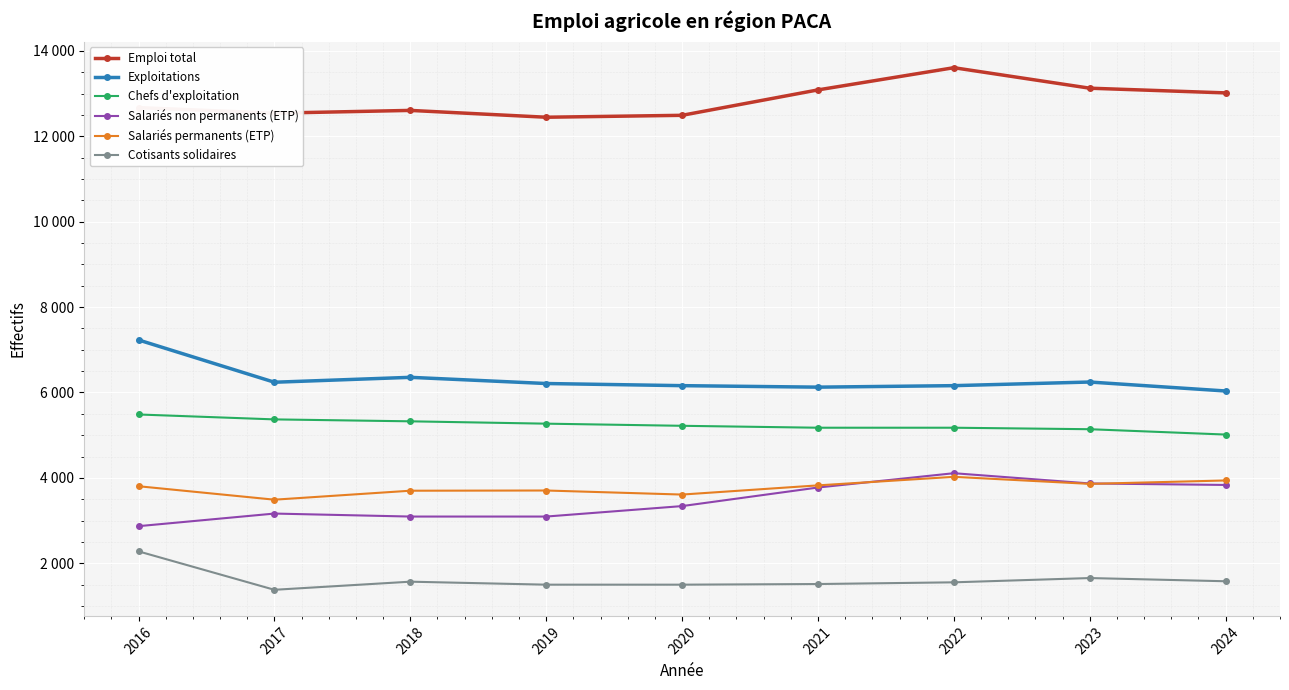

At which category does Exploitations reach its first local valley?

2017